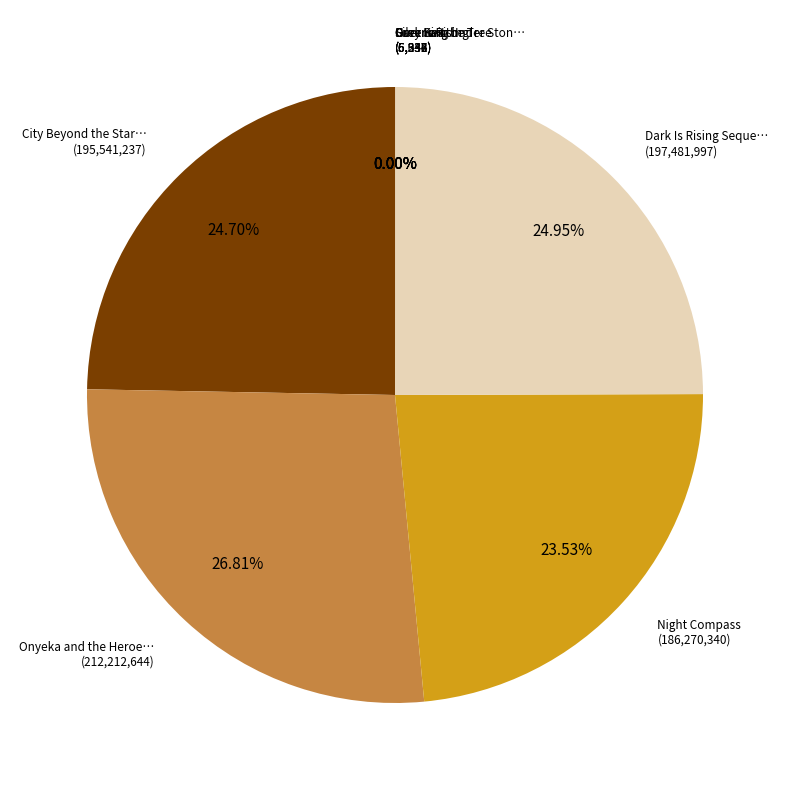

To the nearest percent, what is the difference between the largest and smallest slice percentages?

27%